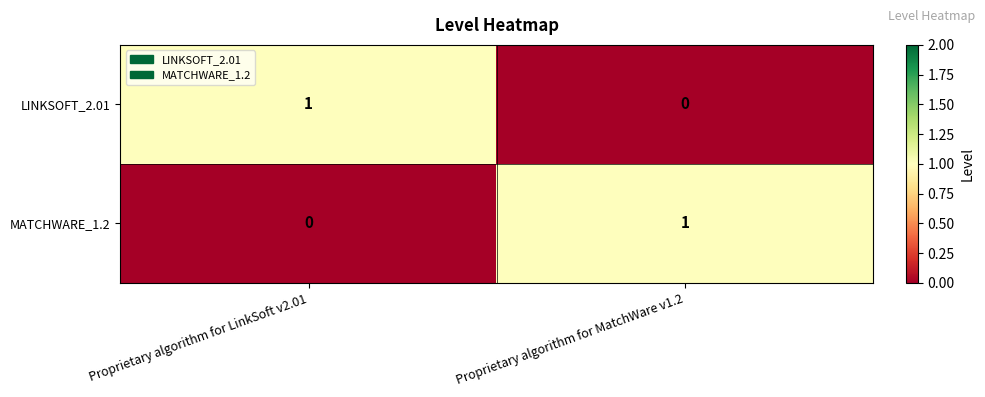

Which category has the highest value in the MATCHWARE_1.2 series?

Proprietary algorithm for MatchWare v1.2